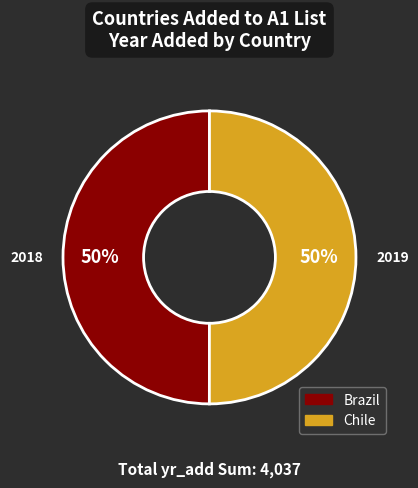

Approximately how many times larger is the value at Chile compared to Brazil?

1.0